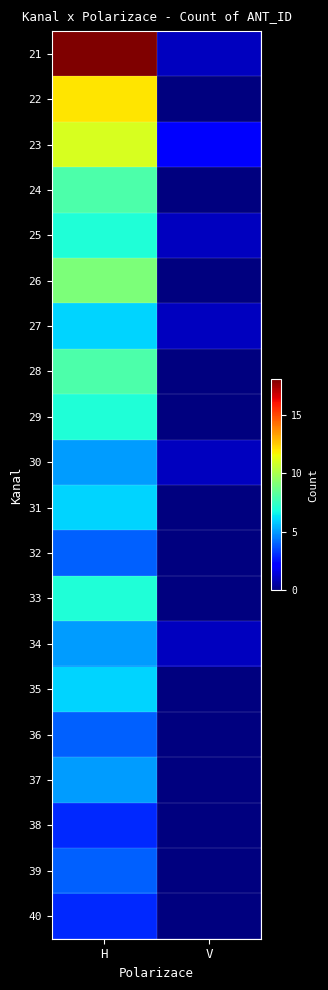

At H, list the series in order from smallest to largest.

38, 40, 32, 36, 39, 30, 34, 37, 27, 31, 35, 25, 29, 33, 24, 28, 26, 23, 22, 21